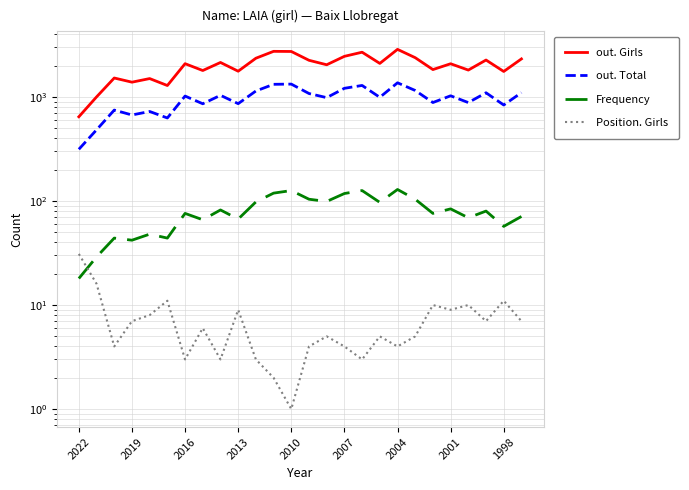

What position from the right is 11?

15